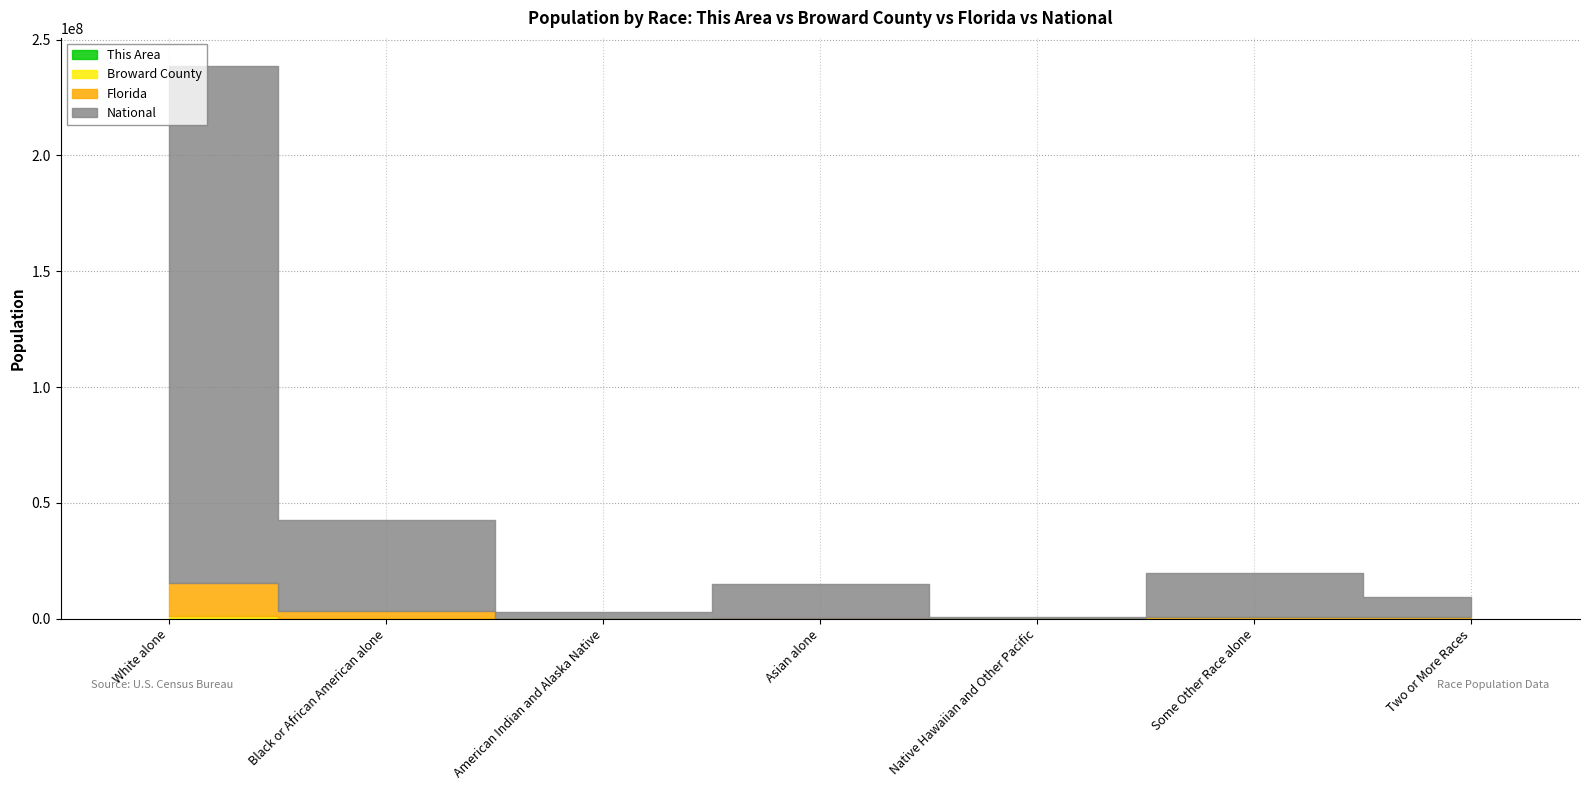

True or false: Broward County and National intersect in this chart.

False